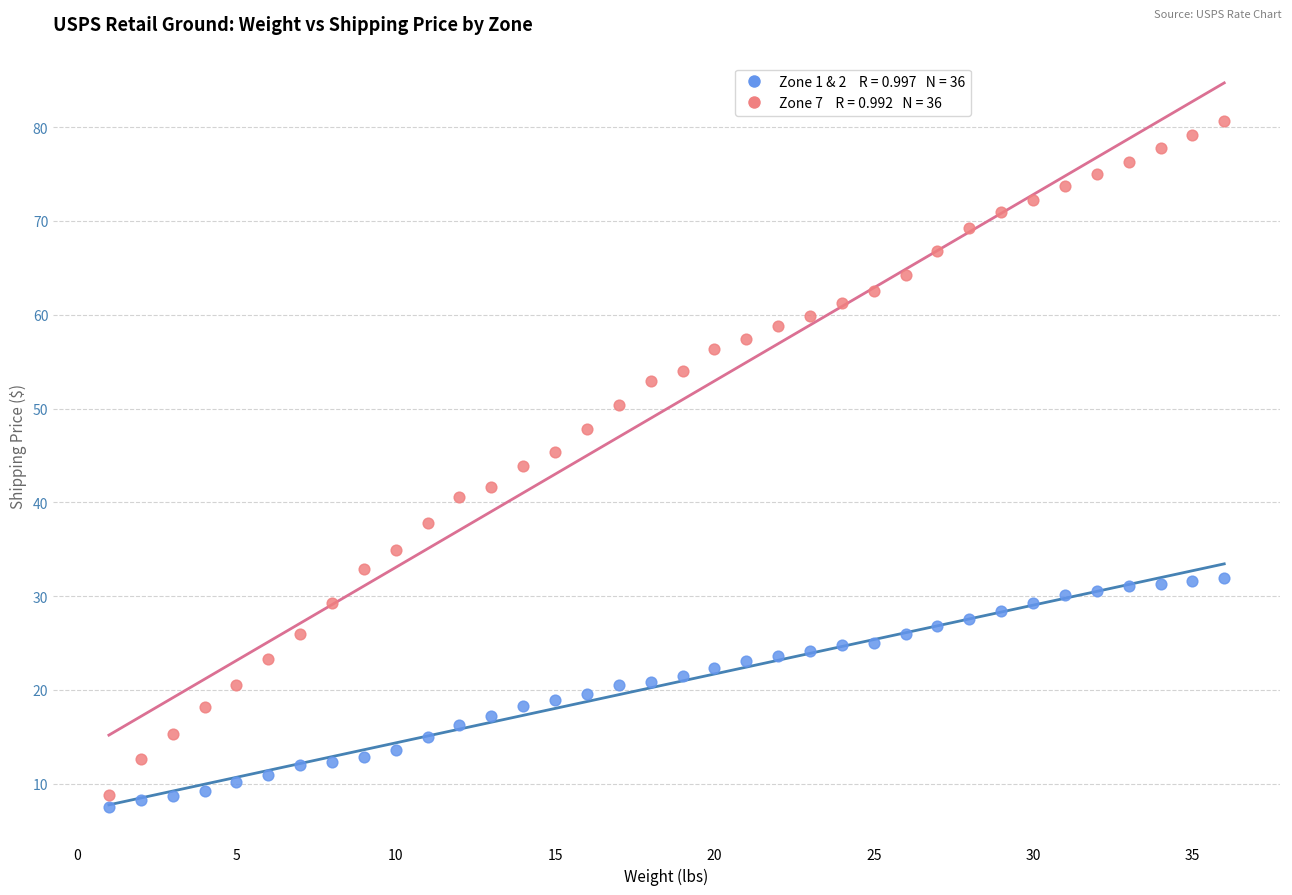

Across all data points, what is the range of X values (max minus min)?

35.0